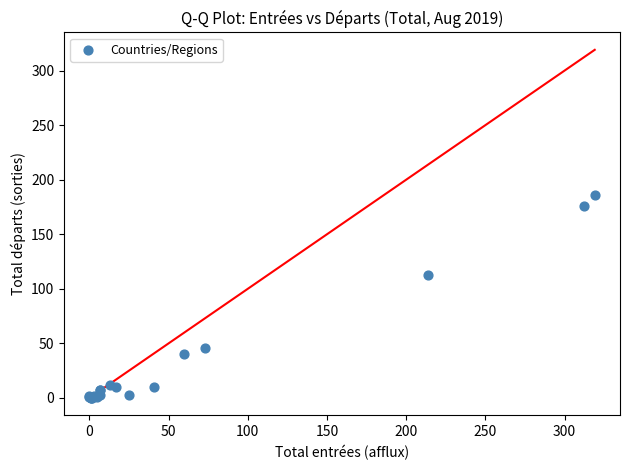

What Y value in the scatter plot is closest to 93?

113